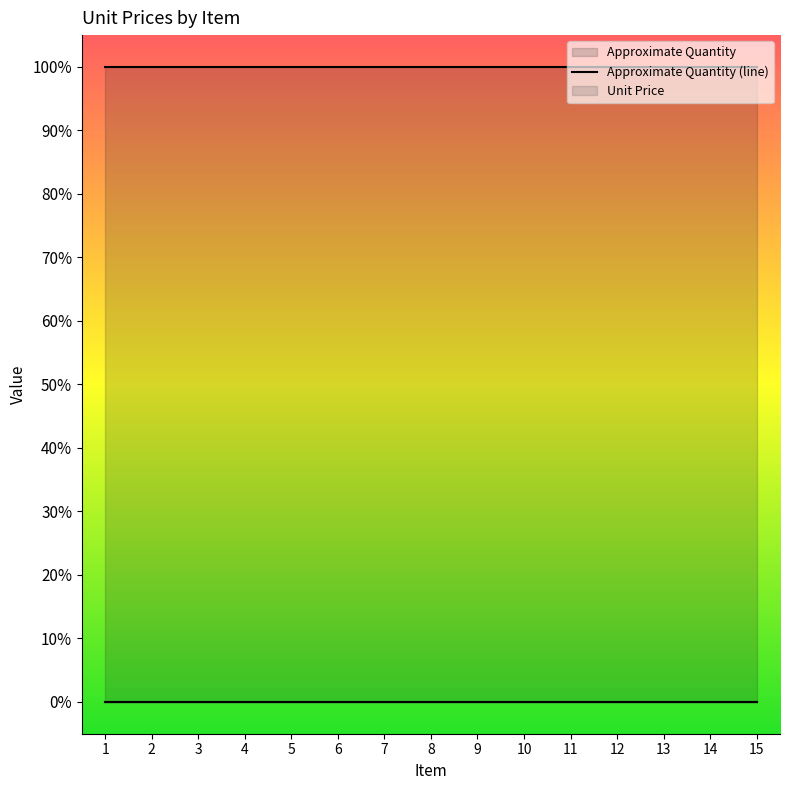

What is the sum of the Approximate Quantity (line) values at 1 and 7?

2.0